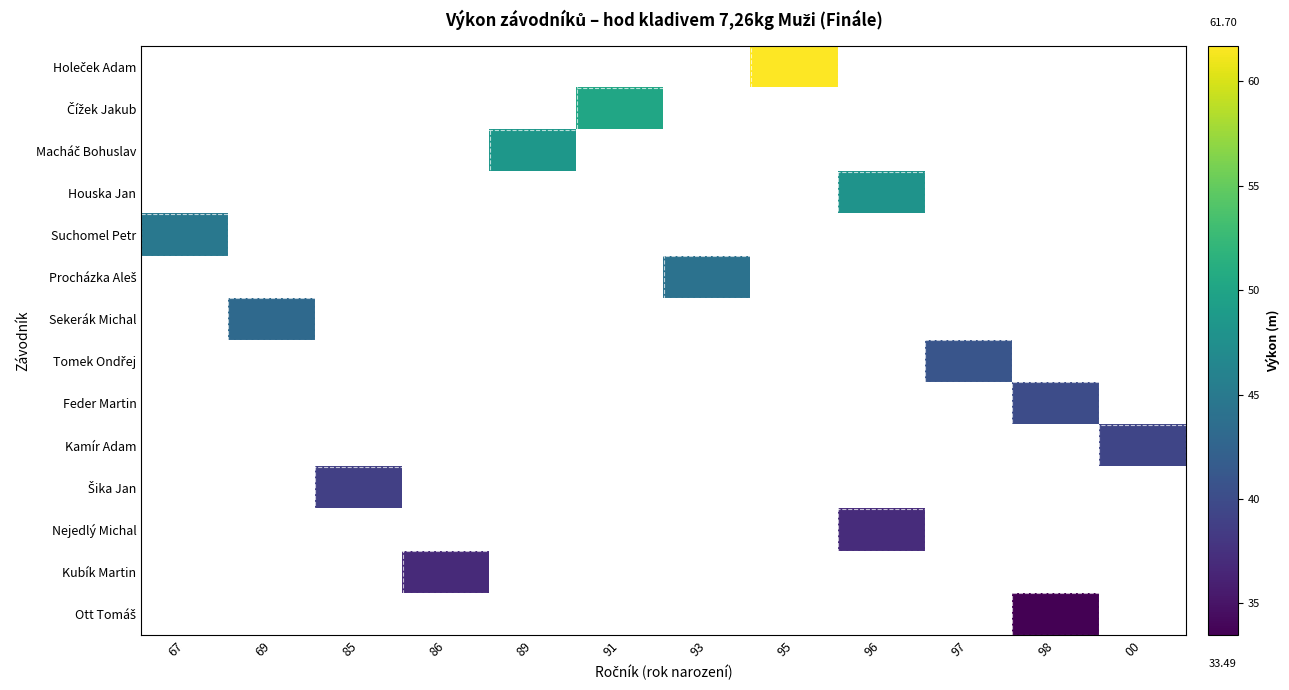

Rank the series at 86 from highest to lowest value.

Holeček Adam, Čížek Jakub, Macháč Bohuslav, Houska Jan, Suchomel Petr, Procházka Aleš, Sekerák Michal, Tomek Ondřej, Feder Martin, Kamír Adam, Šika Jan, Nejedlý Michal, Kubík Martin, Ott Tomáš